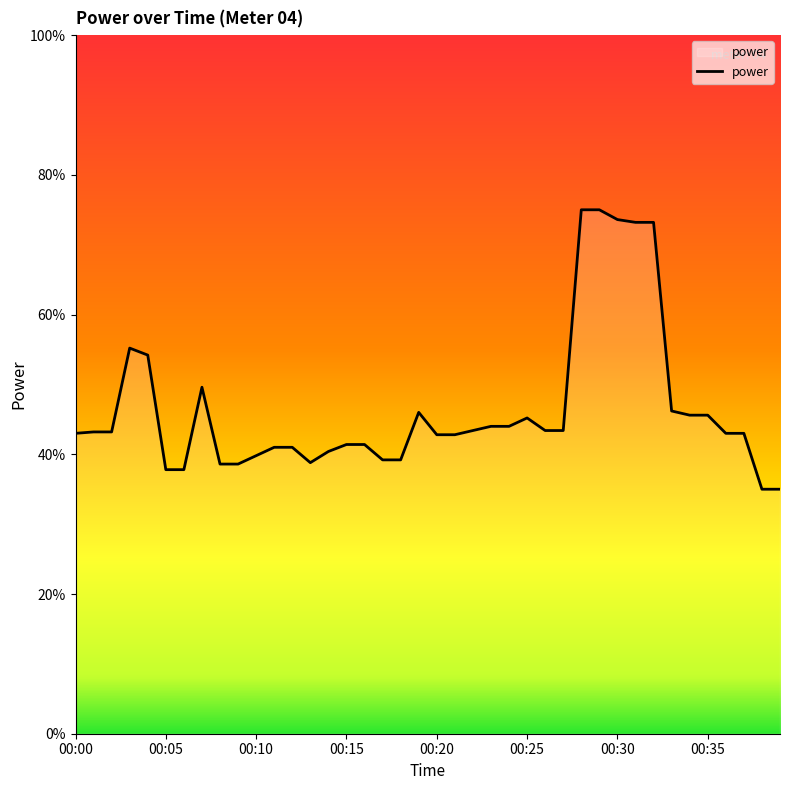

How many points are lower than both their immediate neighbors (excluding endpoints)?

1